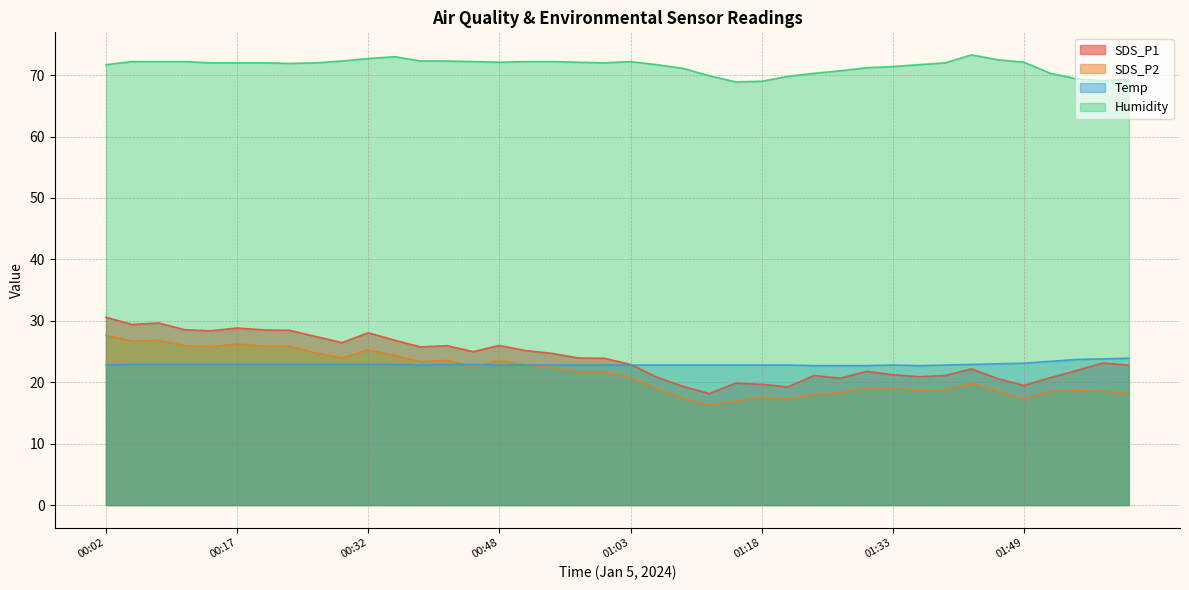

What is the greatest value displayed?

73.3